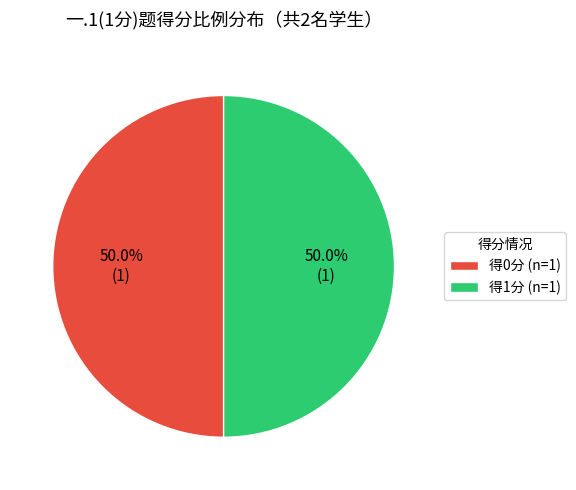

To the nearest percent, what is the difference between the largest and smallest slice percentages?

0%